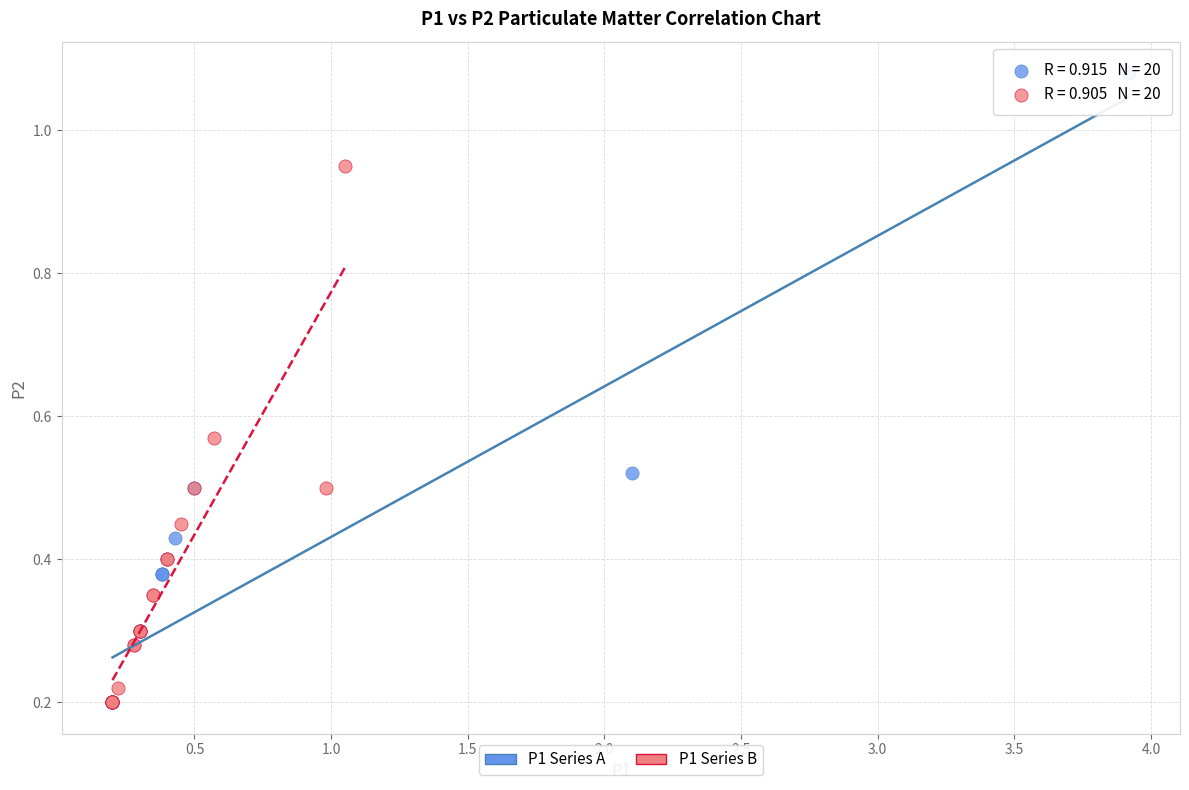

Which series reaches the maximum Y coordinate?

P1 Series A